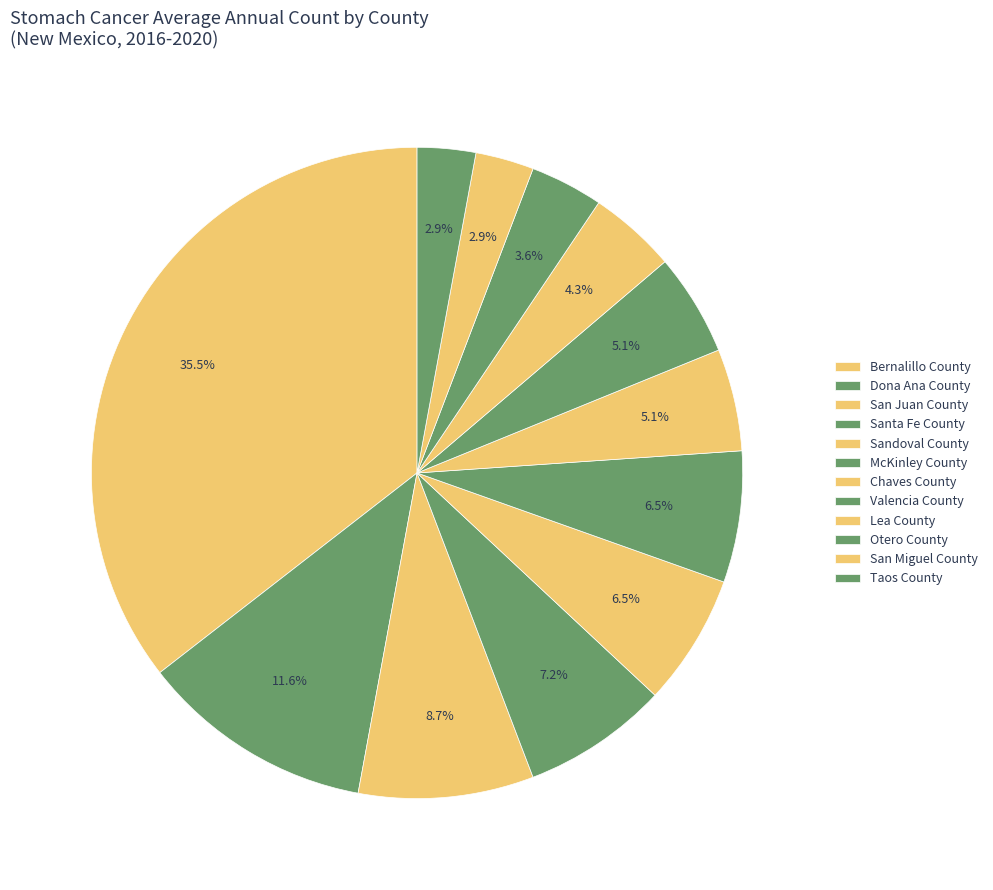

Count the number of slices in the pie.

12